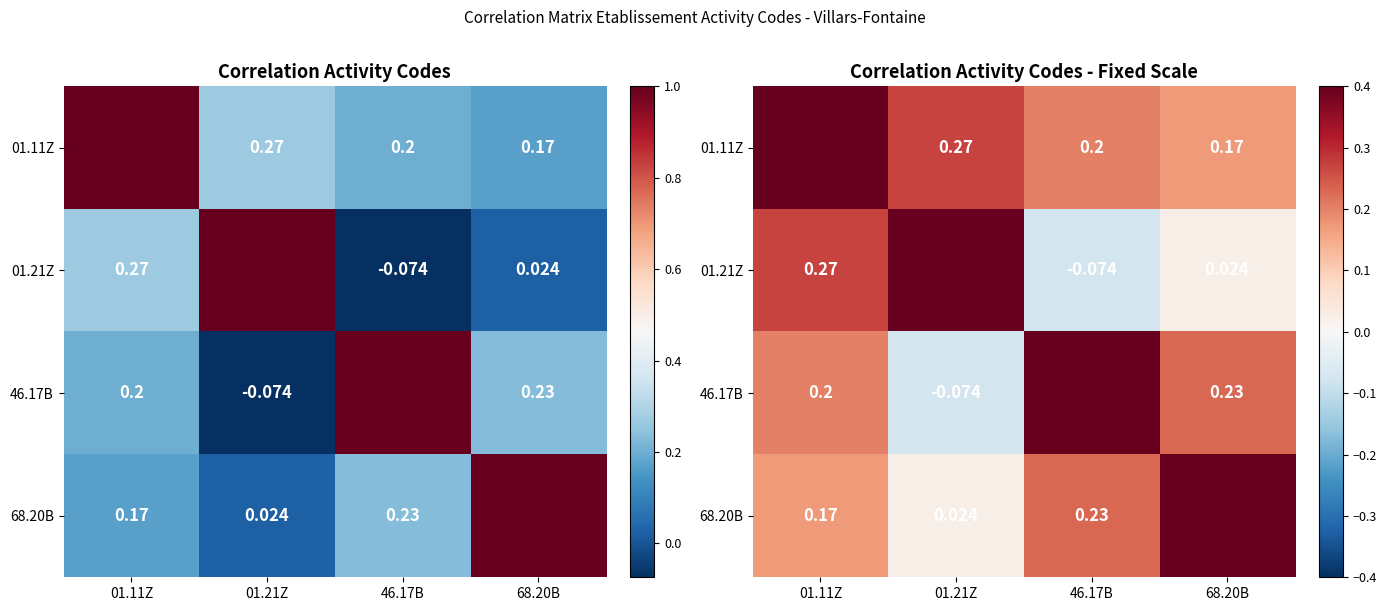

The value of 01.21Z at 46.17B is -0.0. True or false?

False